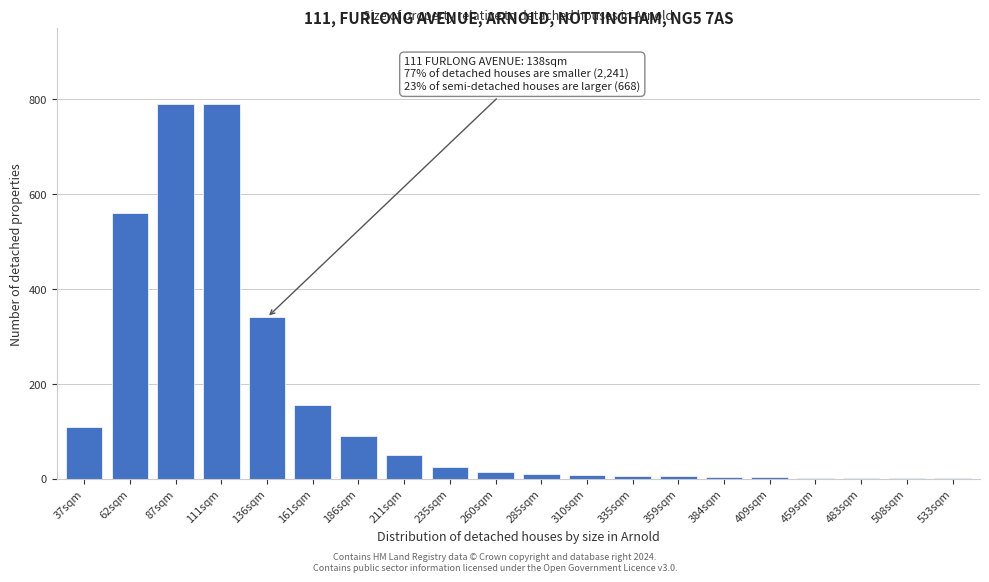

What is the maximum value shown in the chart?

790